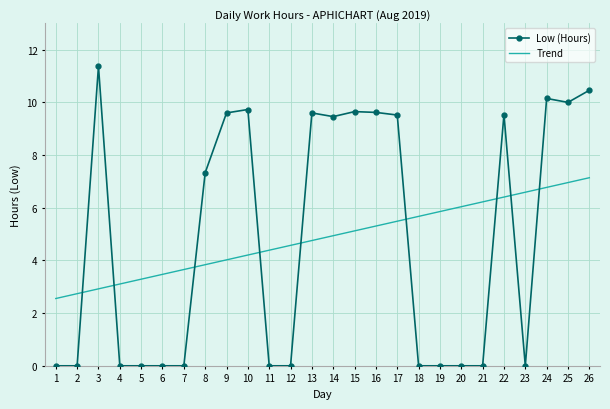

At 23, list the series in order from largest to smallest.

Trend, Low (Hours)